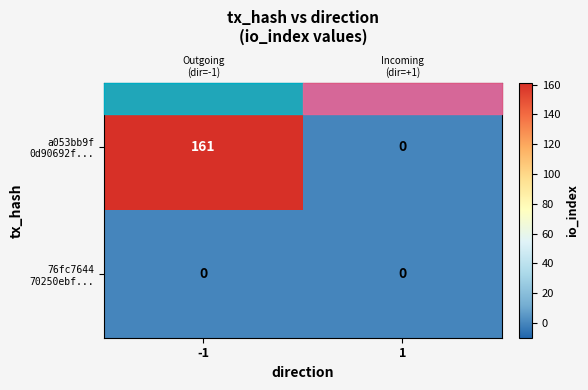

Which series changed the most between -1 and 1?

a053bb9f 0d90692f...